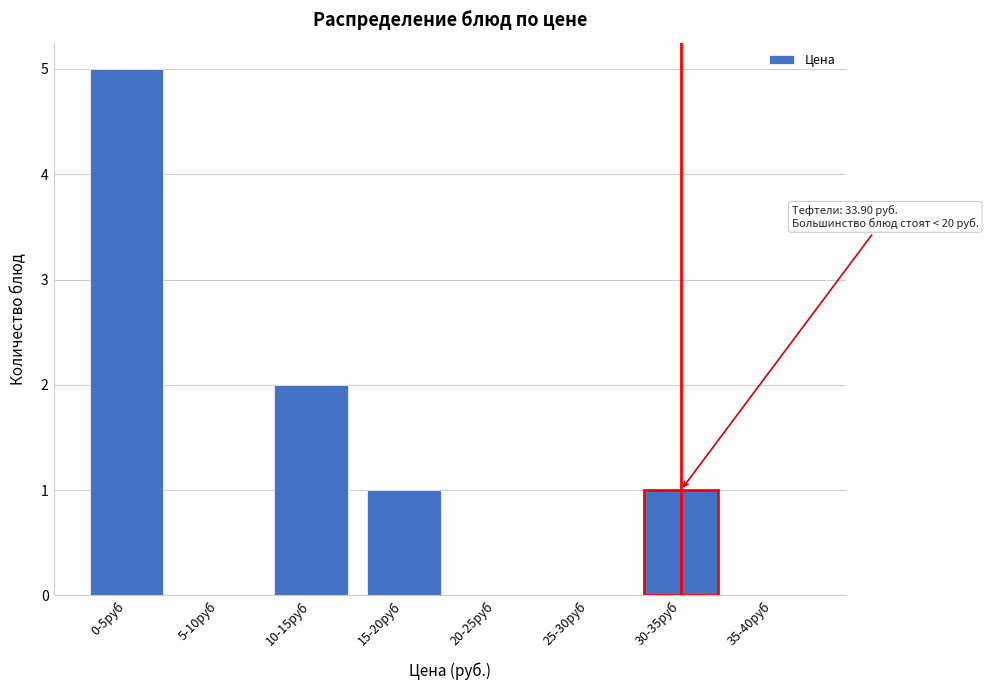

Reading left to right, what are all the values shown in this chart?

0-5руб=5	5-10руб=0	10-15руб=2	15-20руб=1	20-25руб=0	25-30руб=0	30-35руб=1	35-40руб=0